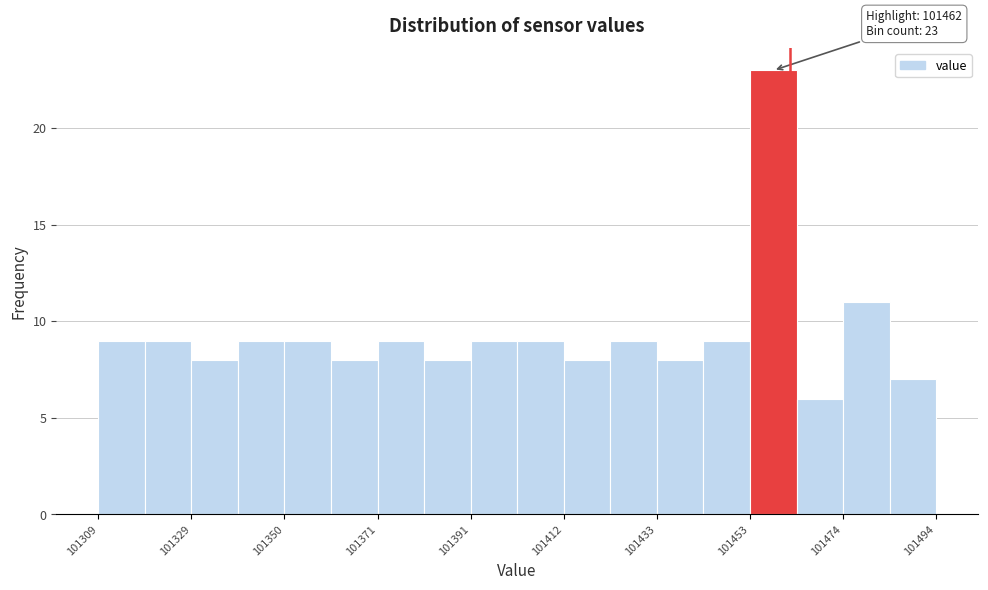

Around what value on the x-axis is the tallest bar? Give the approximate position of its centre, as read against the axis.

101460